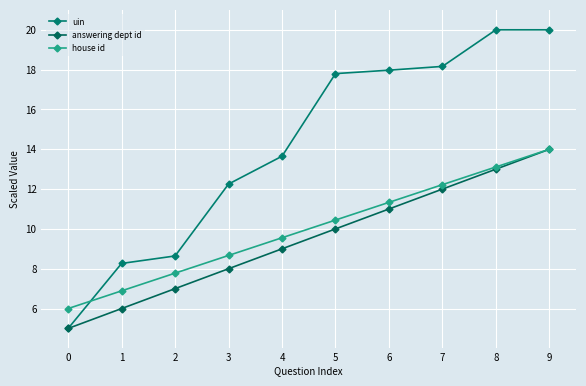

What is the sum of all answering dept id values?

95.0